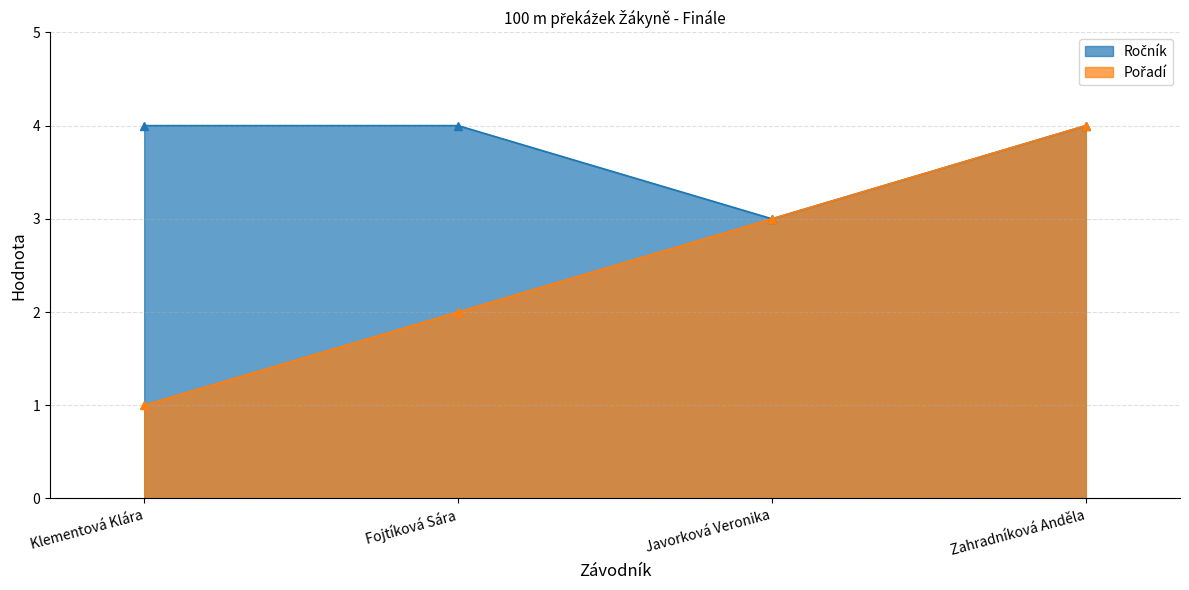

Which category has the lowest value across all series?

Klementová Klára